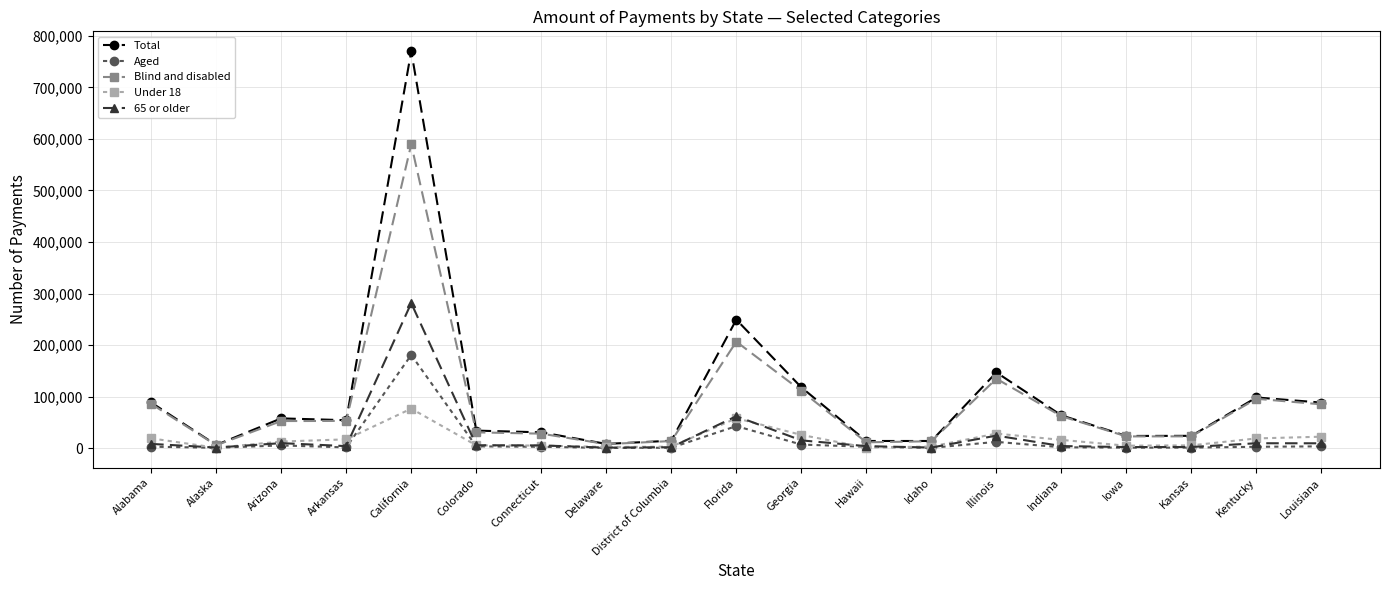

At which label does 65 or older reach its peak?

California